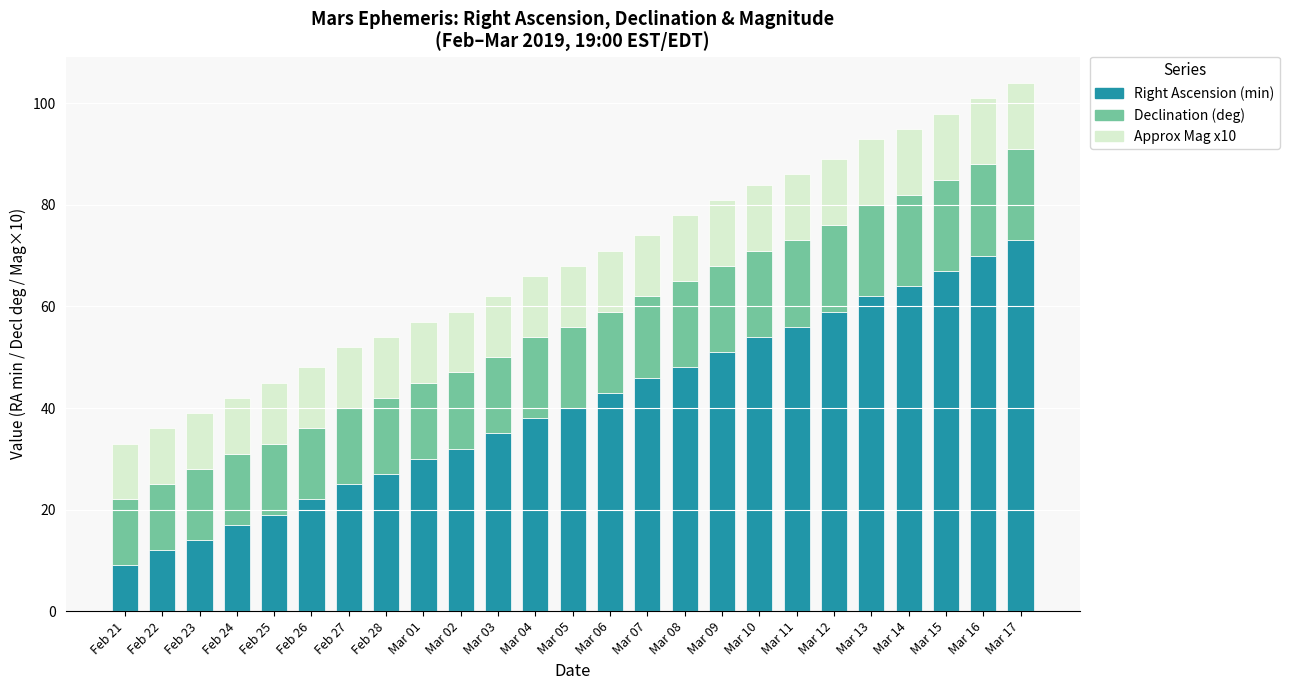

What is the minimum value for Right Ascension (min)?

9